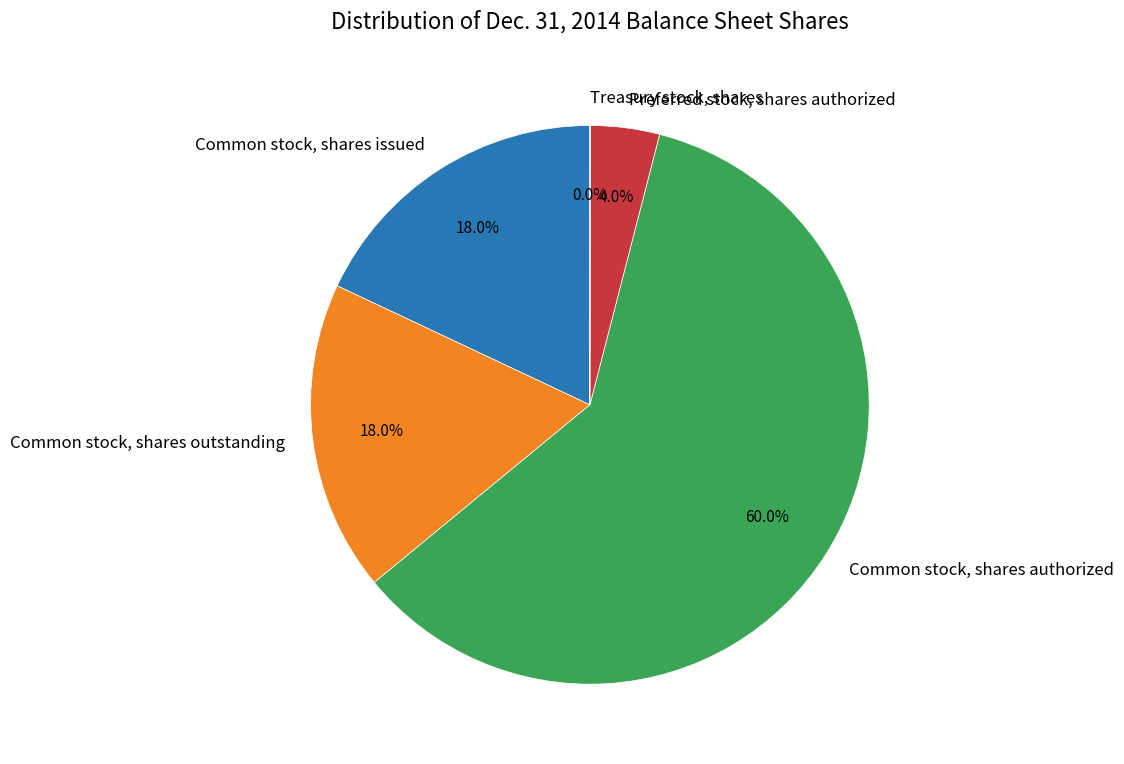

How much of the chart is everything except Common stock, shares outstanding?

82.0%